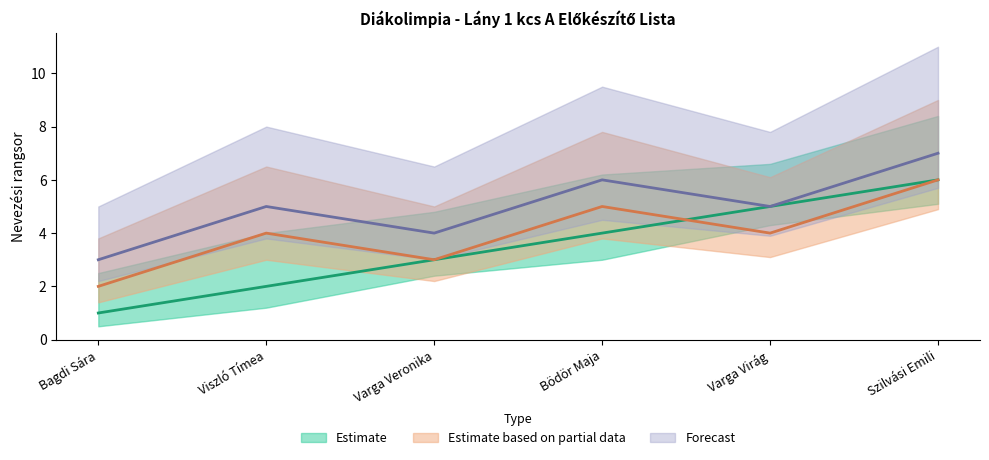

Count the Partial Estimate values in the range 3 to 5.

4